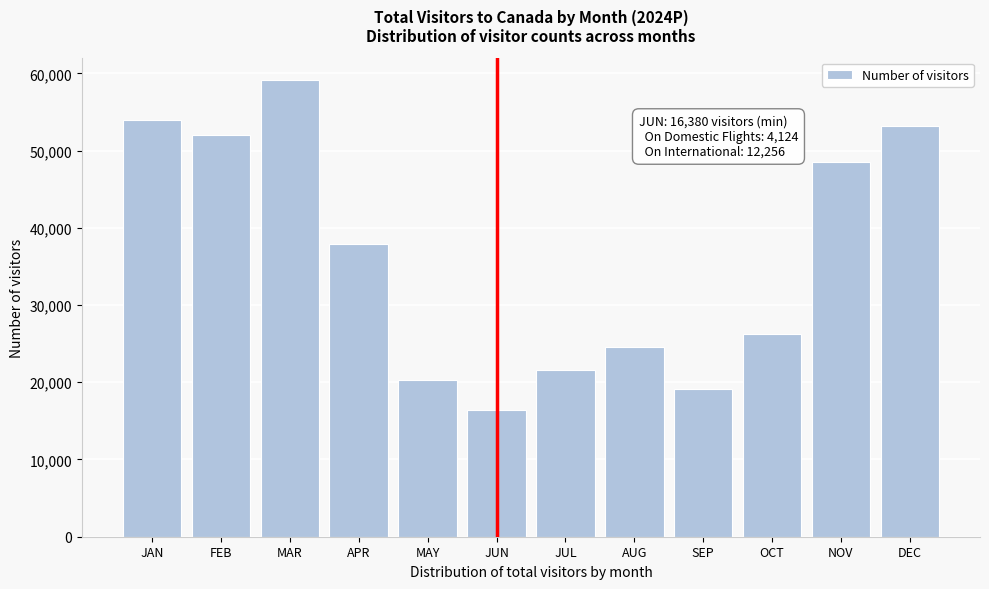

Reading left to right, extract all data points from this chart.

JAN=54001.6	FEB=52048.3	MAR=59101.1	APR=37950.4	MAY=20300.9	JUN=16380.1	JUL=21550.7	AUG=24508.5	SEP=19187.9	OCT=26283.7	NOV=48532.7	DEC=53203.1